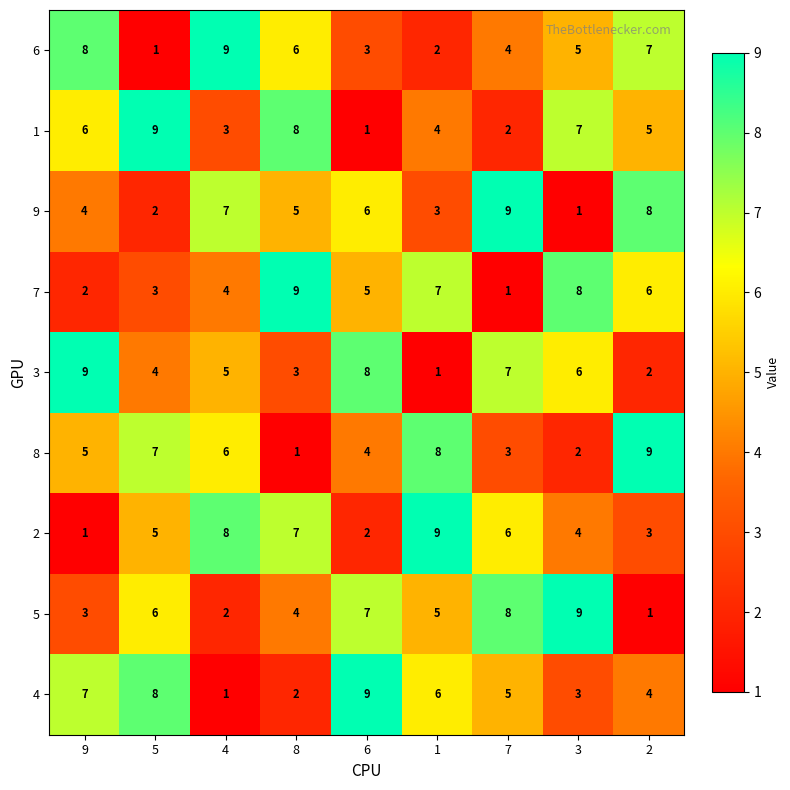

Read the 4 value at 3.

3